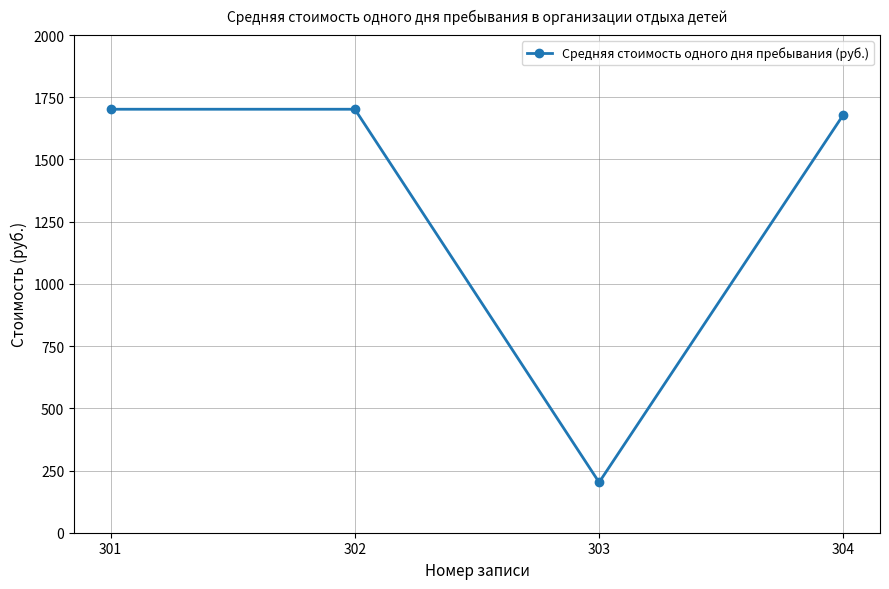

How many data points does each series have?

4